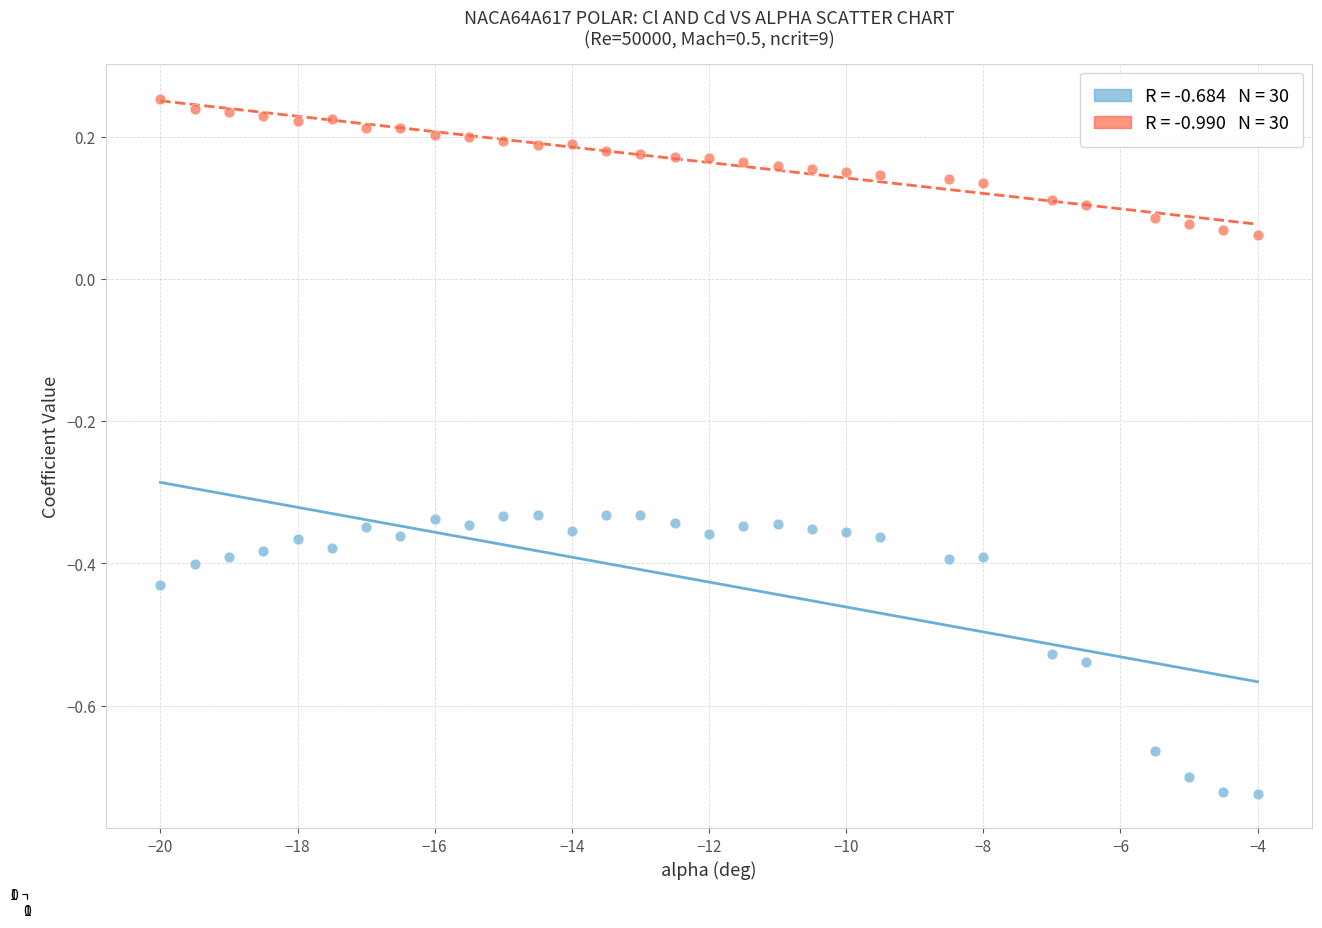

Across all data points, what is the range of Y values (max minus min)?

1.0